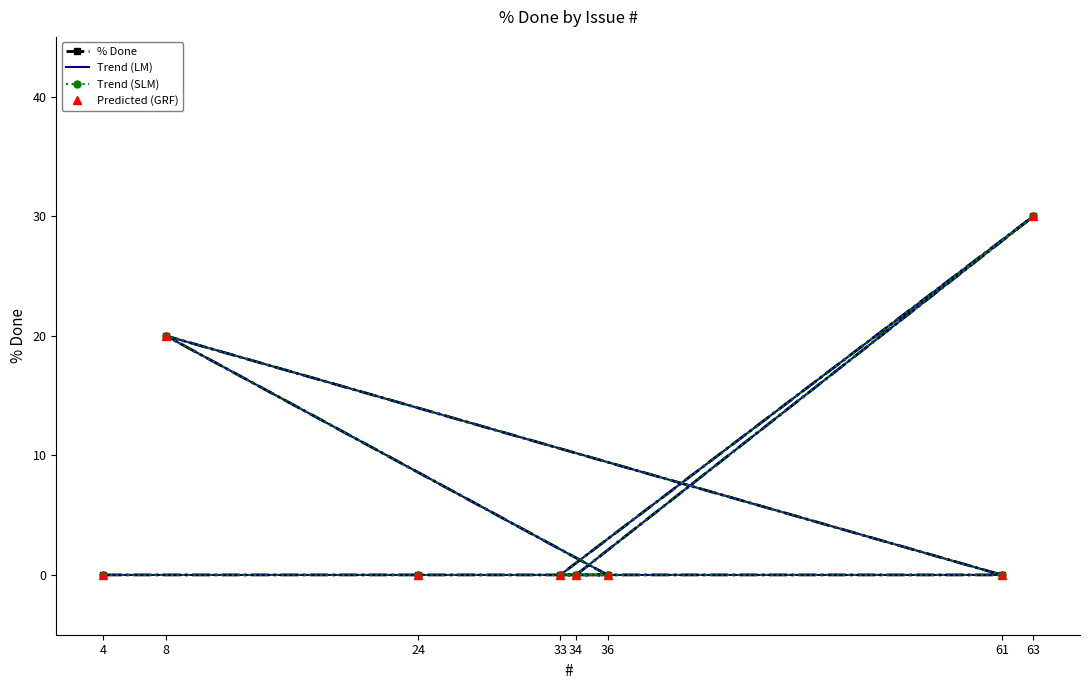

Reading right to left, what are all the values shown in this chart?

% Done: 4=0	24=0	36=0	8=20	61=0	33=0	63=30	34=0
Trend (LM): 4=0	24=0	36=0	8=20	61=0	33=0	63=30	34=0
Trend (SLM): 4=0	24=0	36=0	8=20	61=0	33=0	63=30	34=0
Predicted (GRF): 4=0	24=0	36=0	8=20	61=0	33=0	63=30	34=0